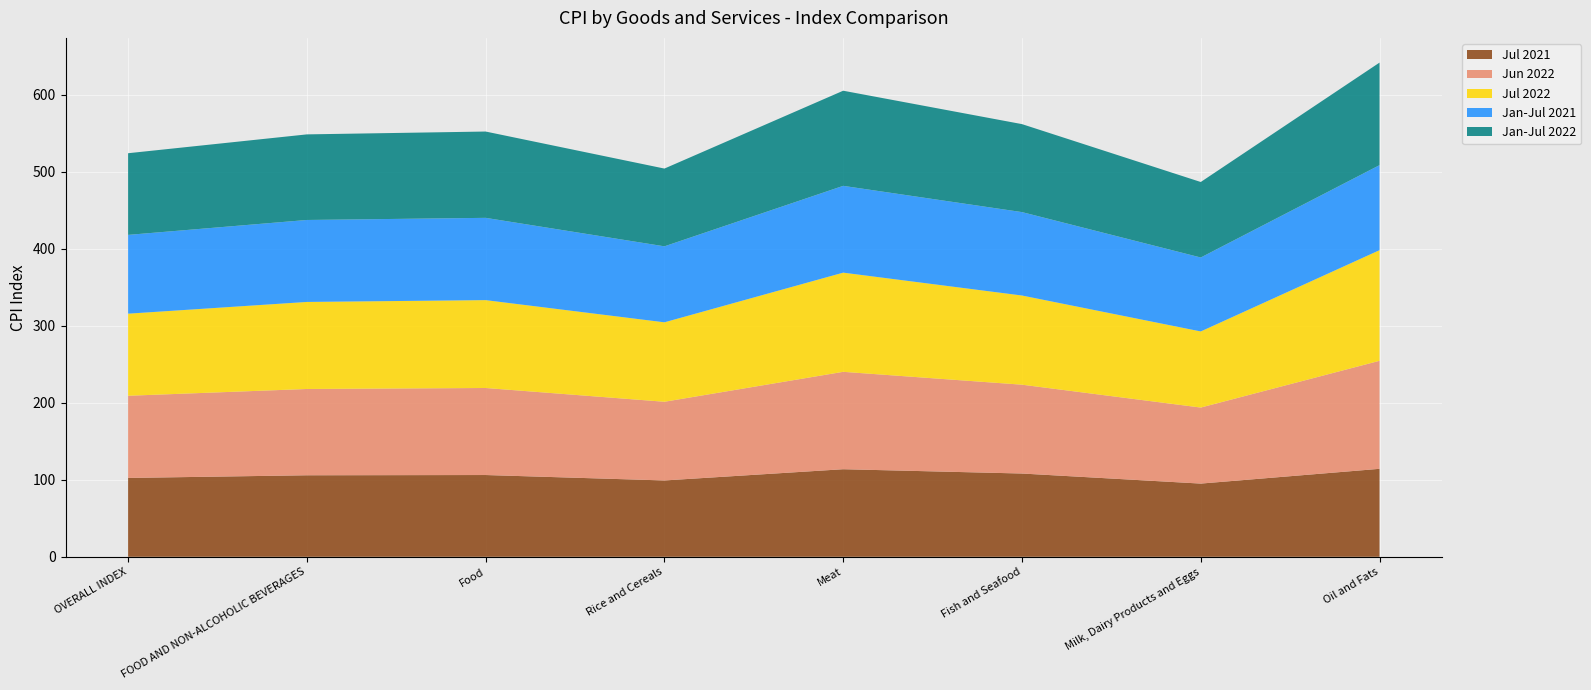

Reading right to left, extract all data points from this chart.

Jul 2021: Oil and Fats=114.2	Milk, Dairy Products and Eggs=95.1	Fish and Seafood=108.1	Meat=113.7	Rice and Cereals=99.1	Food=106.2	FOOD AND NON-ALCOHOLIC BEVERAGES=105.9	OVERALL INDEX=102.4
Jun 2022: Oil and Fats=140.2	Milk, Dairy Products and Eggs=98.7	Fish and Seafood=115.3	Meat=126.5	Rice and Cereals=102.2	Food=113.0	FOOD AND NON-ALCOHOLIC BEVERAGES=112.0	OVERALL INDEX=106.7
Jul 2022: Oil and Fats=143.6	Milk, Dairy Products and Eggs=98.8	Fish and Seafood=115.8	Meat=128.8	Rice and Cereals=103.2	Food=114.1	FOOD AND NON-ALCOHOLIC BEVERAGES=113.0	OVERALL INDEX=106.6
Jan-Jul 2021: Oil and Fats=110.4	Milk, Dairy Products and Eggs=96.0	Fish and Seafood=108.3	Meat=112.7	Rice and Cereals=98.7	Food=106.8	FOOD AND NON-ALCOHOLIC BEVERAGES=106.4	OVERALL INDEX=102.3
Jan-Jul 2022: Oil and Fats=133.2	Milk, Dairy Products and Eggs=98.0	Fish and Seafood=114.2	Meat=123.5	Rice and Cereals=101.0	Food=112.1	FOOD AND NON-ALCOHOLIC BEVERAGES=111.1	OVERALL INDEX=106.0